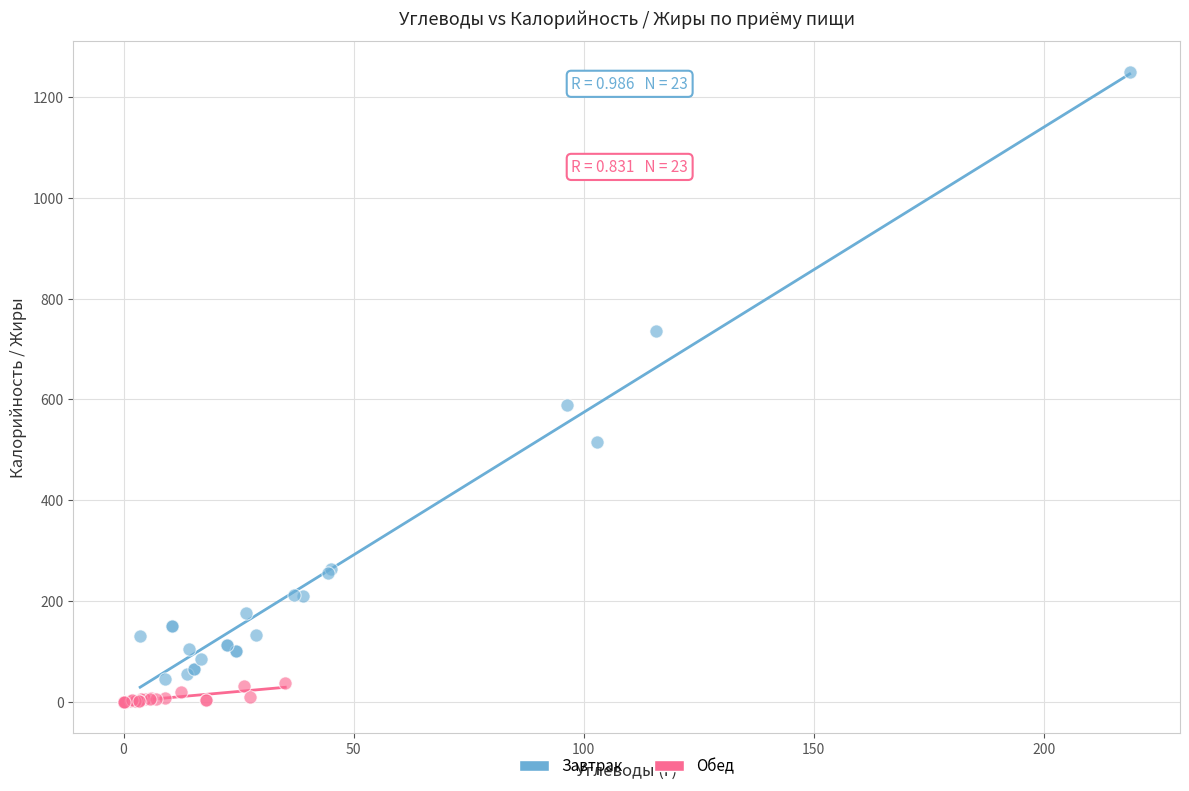

Which series has the largest Y range (max minus min)?

Завтрак